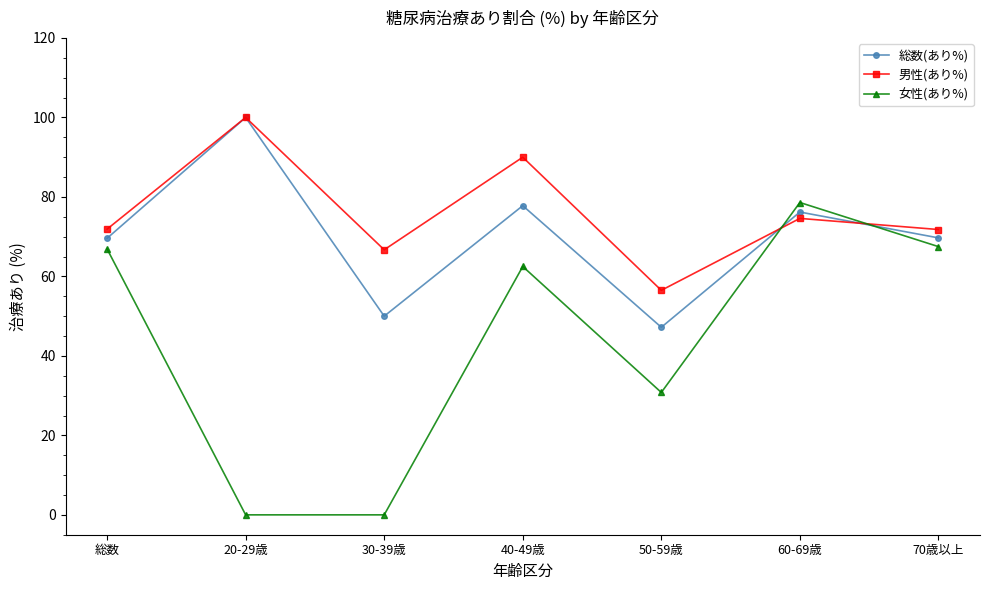

At which label does 男性(あり%) first exceed 71?

総数